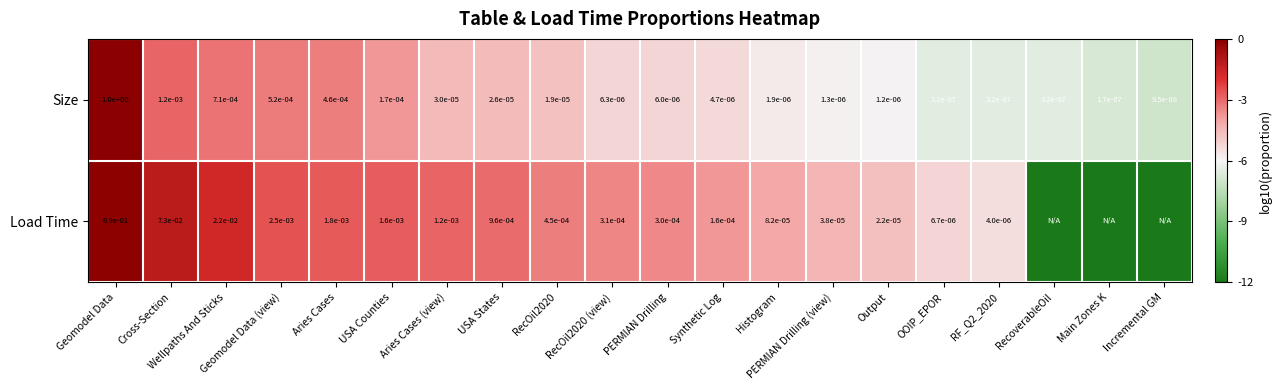

What is the total value across all series at RecoverableOil?

-18.5